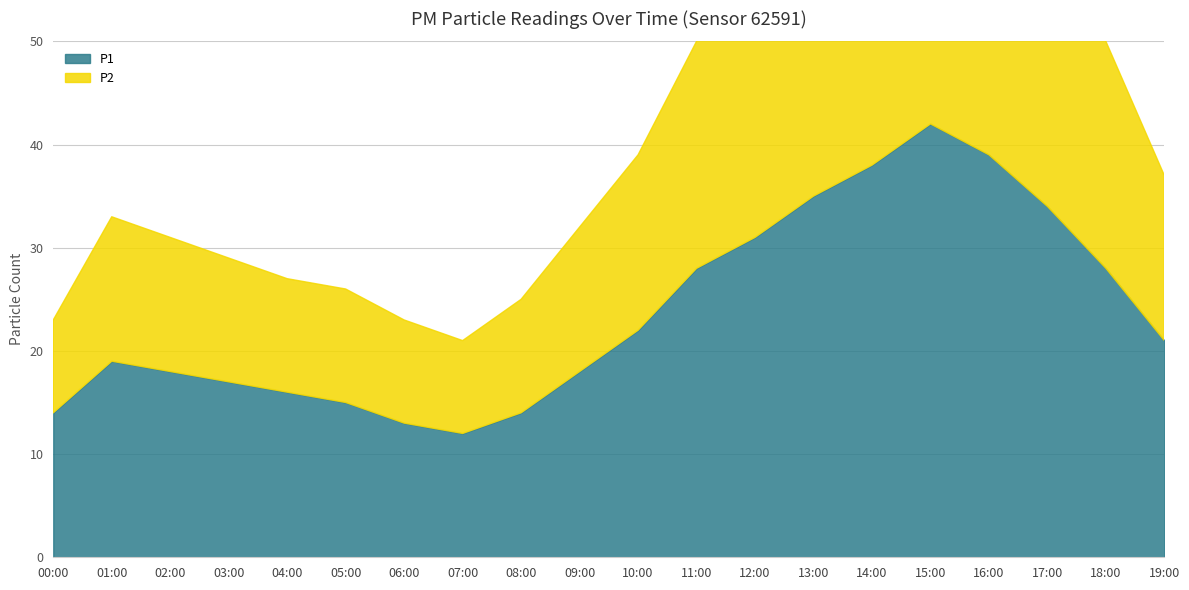

What is the value of the P1 point at the 13th from the left?

31